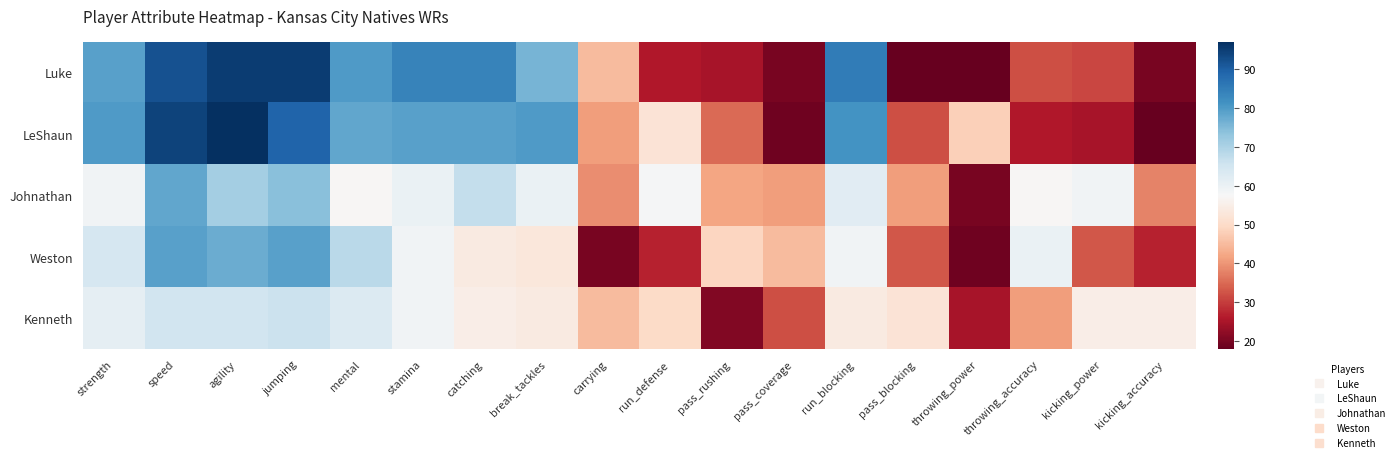

Reading left to right, transcribe all the data shown in this chart.

Luke: strength=79	speed=92	agility=95	jumping=95	mental=80	stamina=84	catching=84	break_tackles=76	carrying=45	run_defense=26	pass_rushing=25	pass_coverage=20	run_blocking=85	pass_blocking=18	throwing_power=18	throwing_accuracy=32	kicking_power=31	kicking_accuracy=20
LeShaun: strength=80	speed=94	agility=97	jumping=89	mental=78	stamina=79	catching=79	break_tackles=80	carrying=41	run_defense=52	pass_rushing=35	pass_coverage=19	run_blocking=81	pass_blocking=32	throwing_power=48	throwing_accuracy=26	kicking_power=25	kicking_accuracy=18
Johnathan: strength=59	speed=78	agility=71	jumping=74	mental=57	stamina=60	catching=67	break_tackles=60	carrying=39	run_defense=58	pass_rushing=42	pass_coverage=41	run_blocking=62	pass_blocking=41	throwing_power=20	throwing_accuracy=57	kicking_power=59	kicking_accuracy=38
Weston: strength=64	speed=79	agility=77	jumping=79	mental=68	stamina=59	catching=54	break_tackles=53	carrying=20	run_defense=27	pass_rushing=49	pass_coverage=45	run_blocking=59	pass_blocking=33	throwing_power=19	throwing_accuracy=60	kicking_power=33	kicking_accuracy=27
Kenneth: strength=61	speed=65	agility=65	jumping=66	mental=63	stamina=59	catching=55	break_tackles=54	carrying=45	run_defense=50	pass_rushing=21	pass_coverage=32	run_blocking=54	pass_blocking=52	throwing_power=25	throwing_accuracy=41	kicking_power=55	kicking_accuracy=55